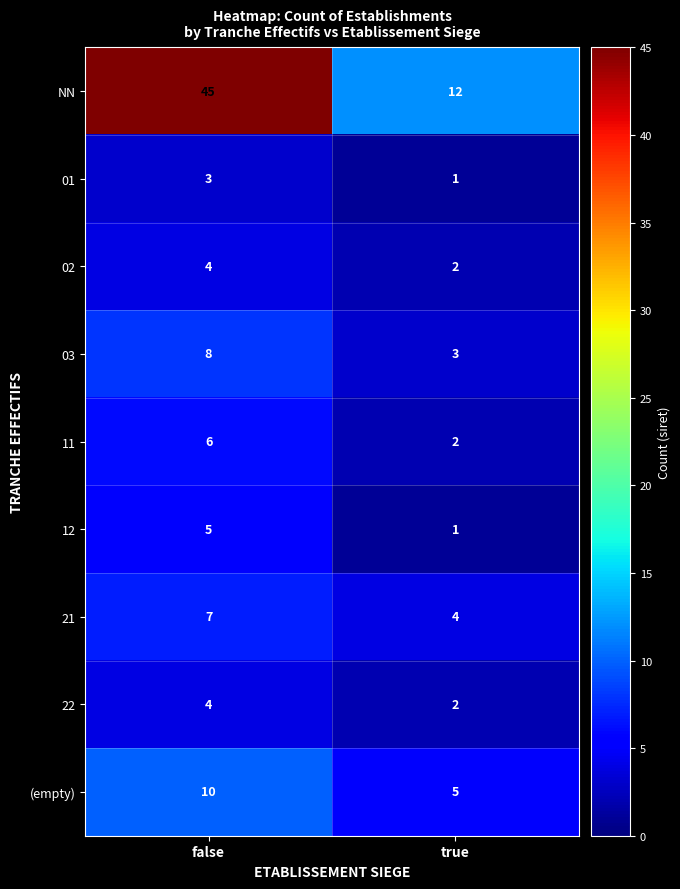

At how many categories does at least one series exceed 18?

1